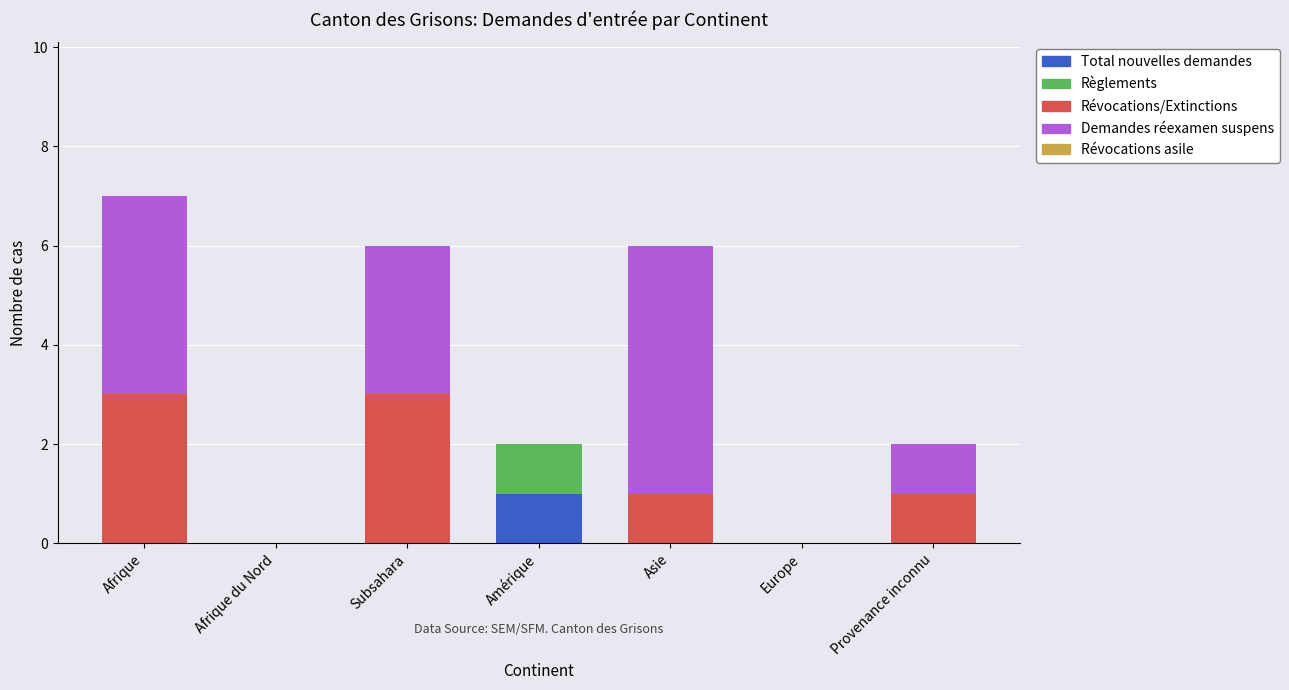

Are the bars grouped side by side (vs. stacked)?

No